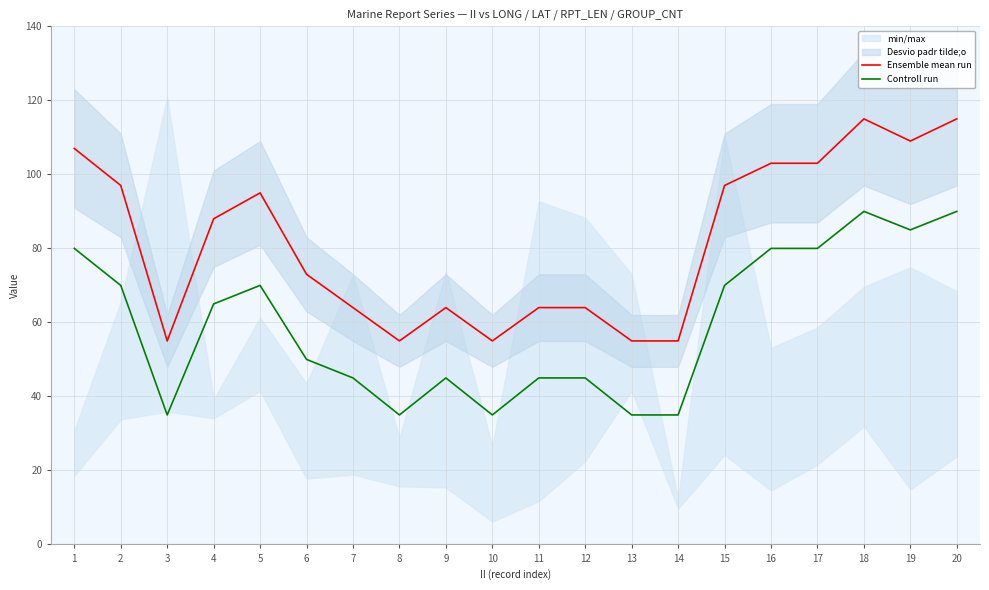

In Ensemble mean run, how many points are lower than both neighbors (excluding endpoints)?

4